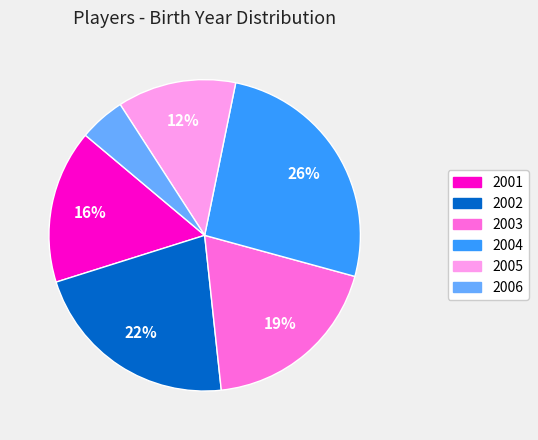

To the nearest percent, what is the difference between the largest and smallest slice percentages?

21%